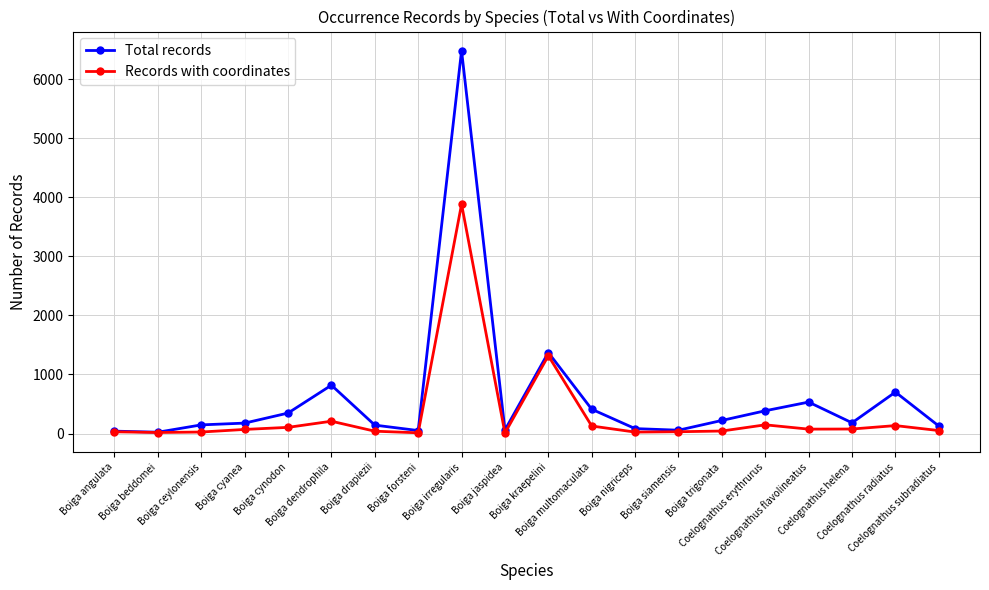

What is the greatest value displayed?

6482